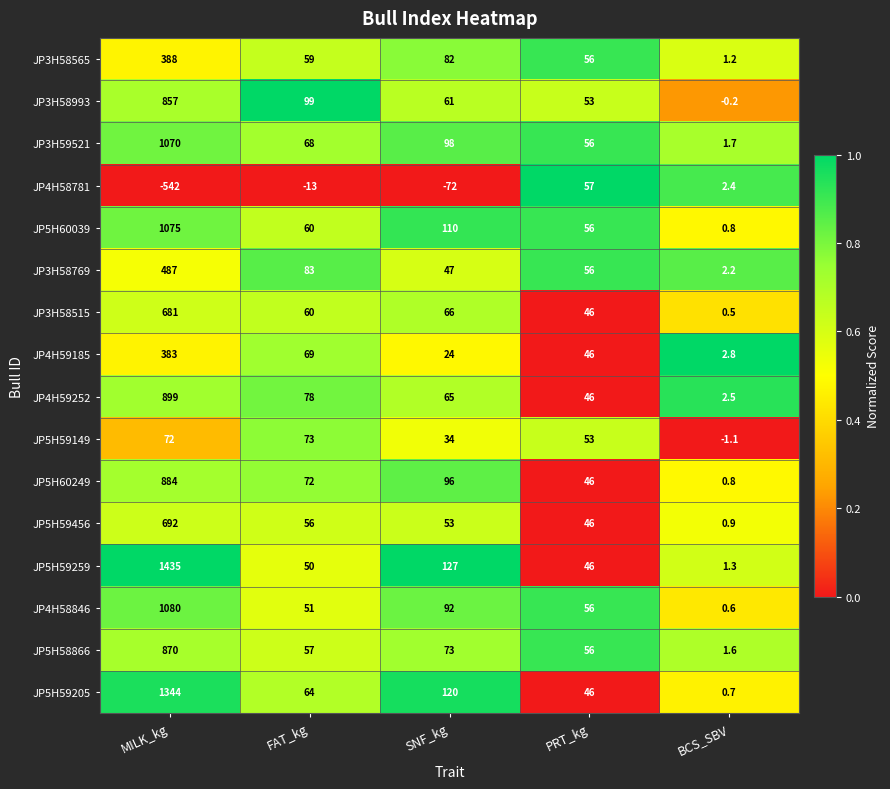

Which series has the largest total across all categories?

JP5H59259